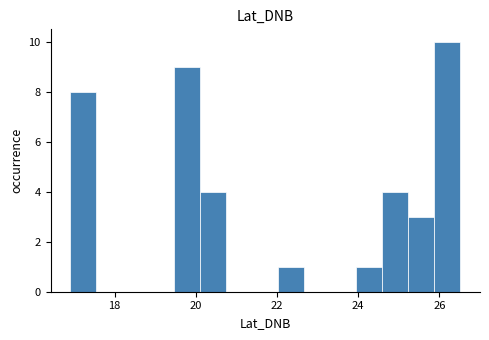

Around what value on the x-axis is the tallest bar? Give the approximate position of its centre, as read against the axis.

26.2